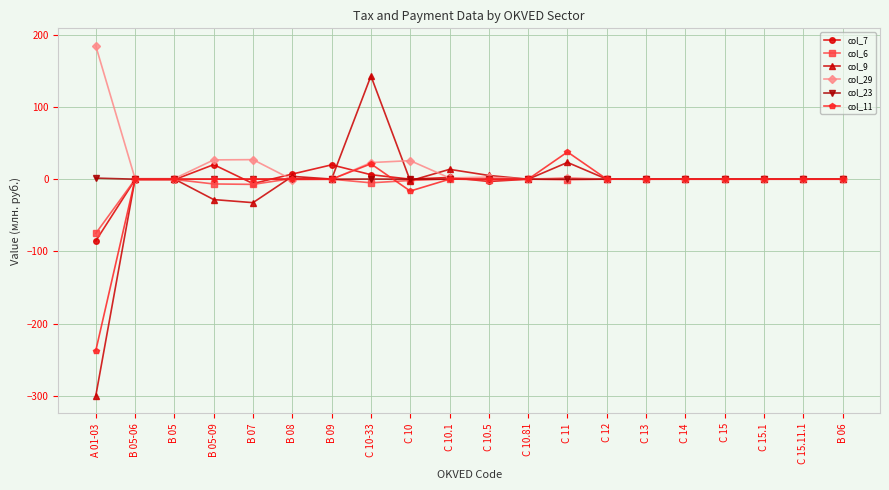

Which series has the largest range (max minus min)?

col_9